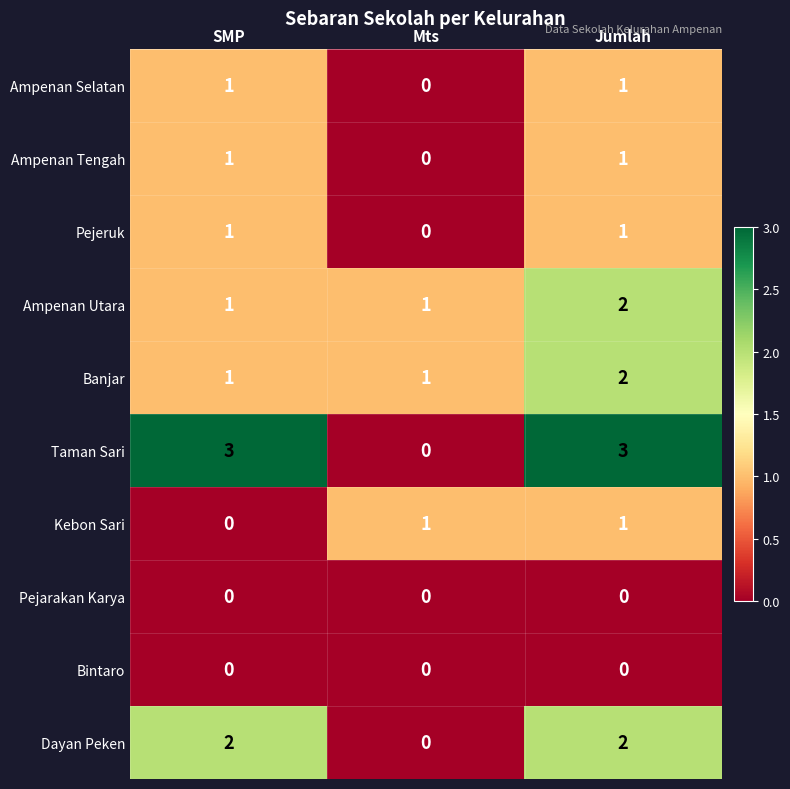

Between SMP and Mts, which series saw the biggest shift?

Taman Sari